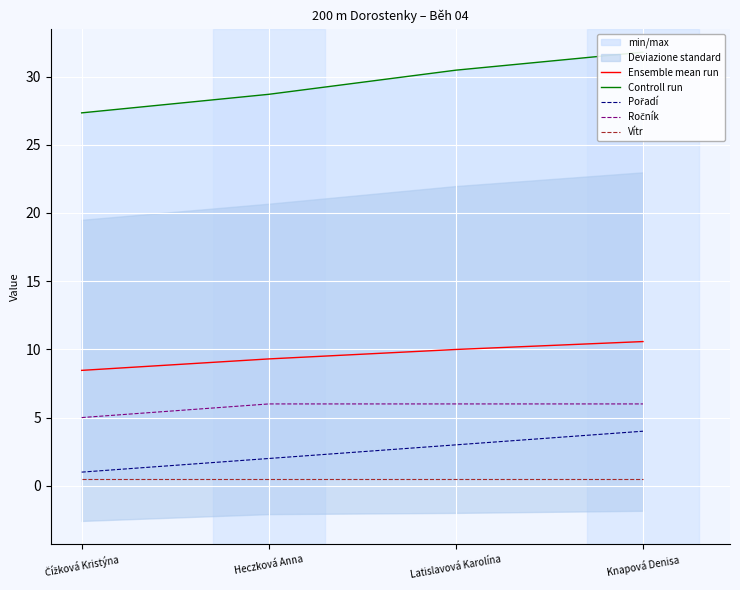

True or false: Vítr and Controll run cross at least once.

False